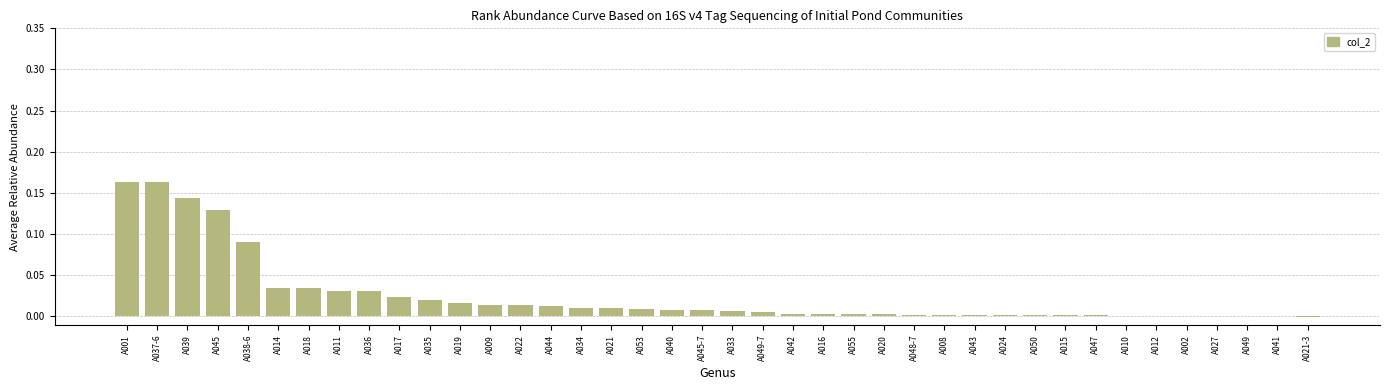

Are the bars horizontal?

No